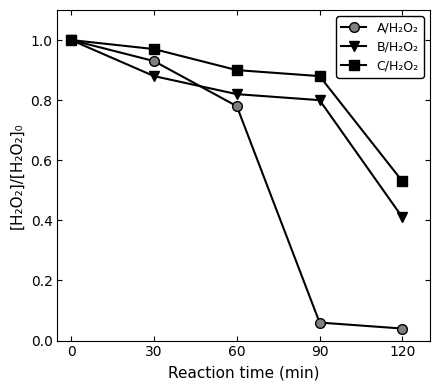

At 120, list the series in order from largest to smallest.

C/H₂O₂, B/H₂O₂, A/H₂O₂